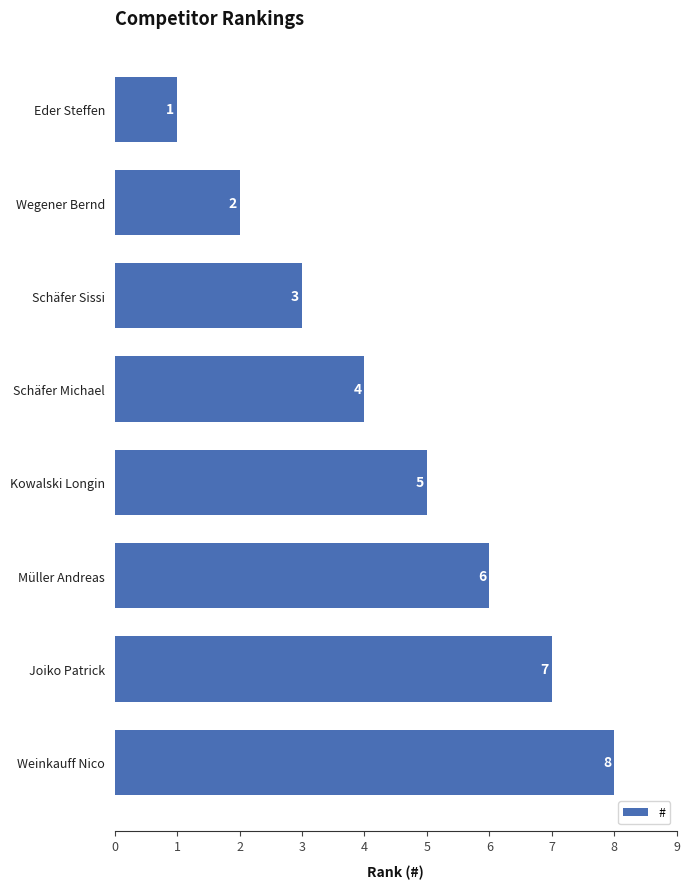

Rank the categories by value from lowest to highest.

Eder Steffen, Wegener Bernd, Schäfer Sissi, Schäfer Michael, Kowalski Longin, Müller Andreas, Joiko Patrick, Weinkauff Nico